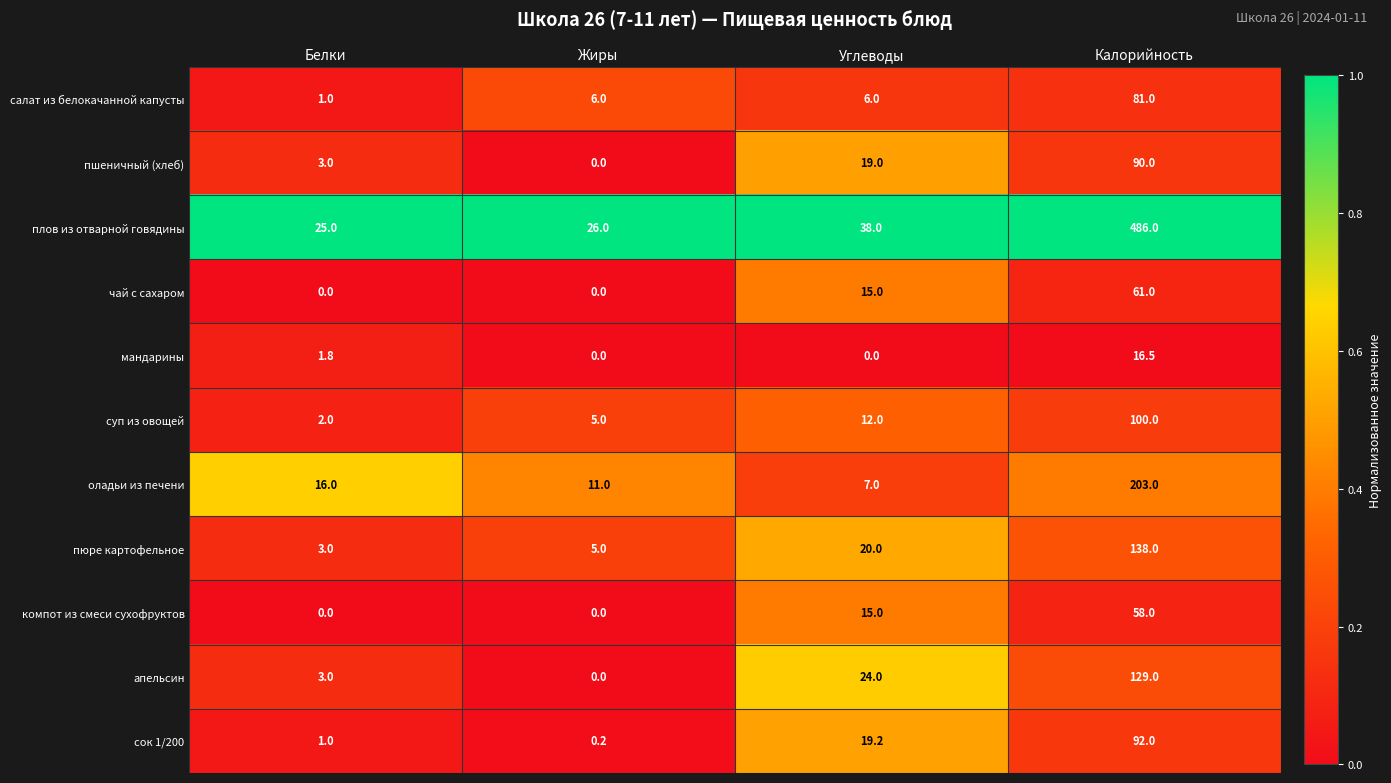

Rank the series by their maximum value, from lowest to highest.

мандарины, компот из смеси сухофруктов, чай с сахаром, салат из белокачанной капусты, пшеничный (хлеб), сок 1/200, суп из овощей, апельсин, пюре картофельное, оладьи из печени, плов из отварной говядины